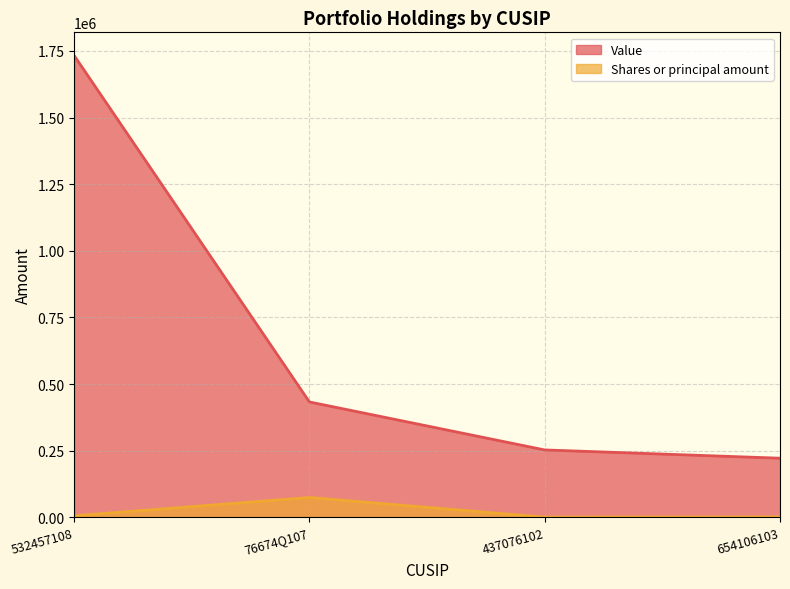

What are all the series names shown in the legend?

Value, Shares or principal amount